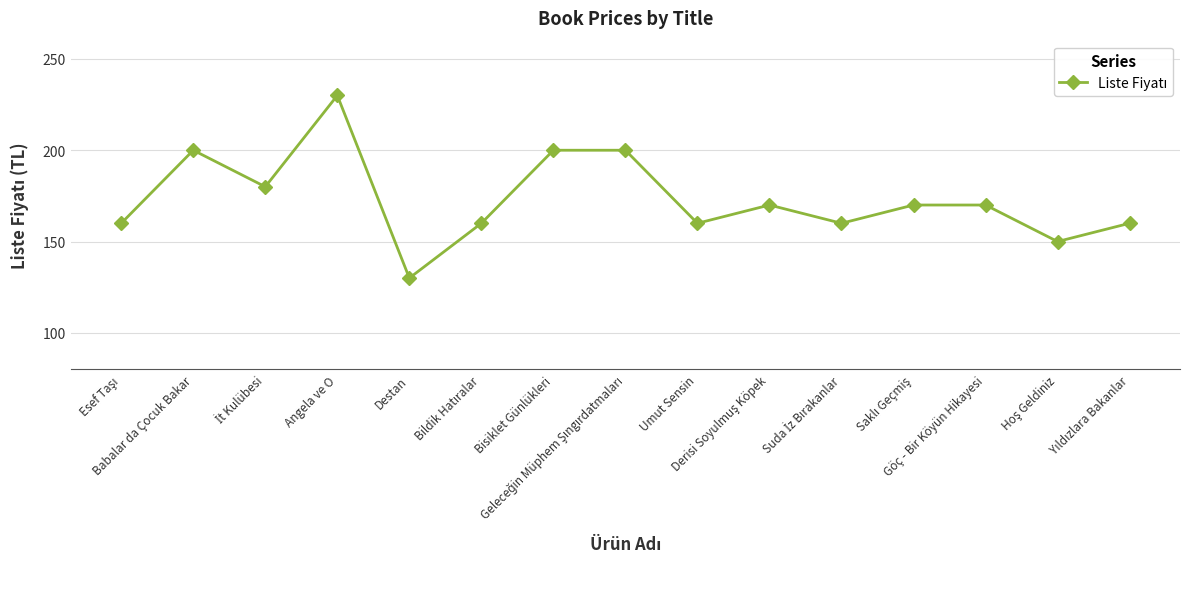

What is the greatest value displayed?

230